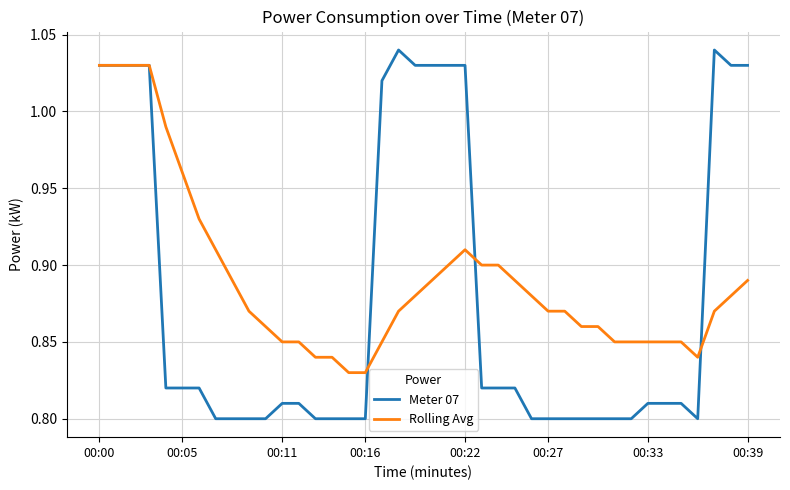

Rank the series by their average value, from lowest to highest.

Meter 07, Rolling Avg